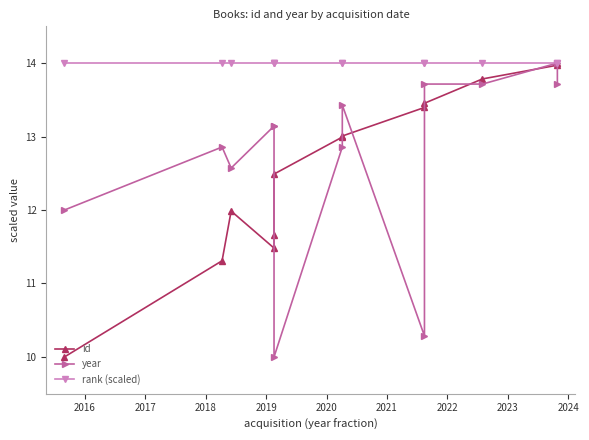

What is the maximum value shown in the chart?

14.0